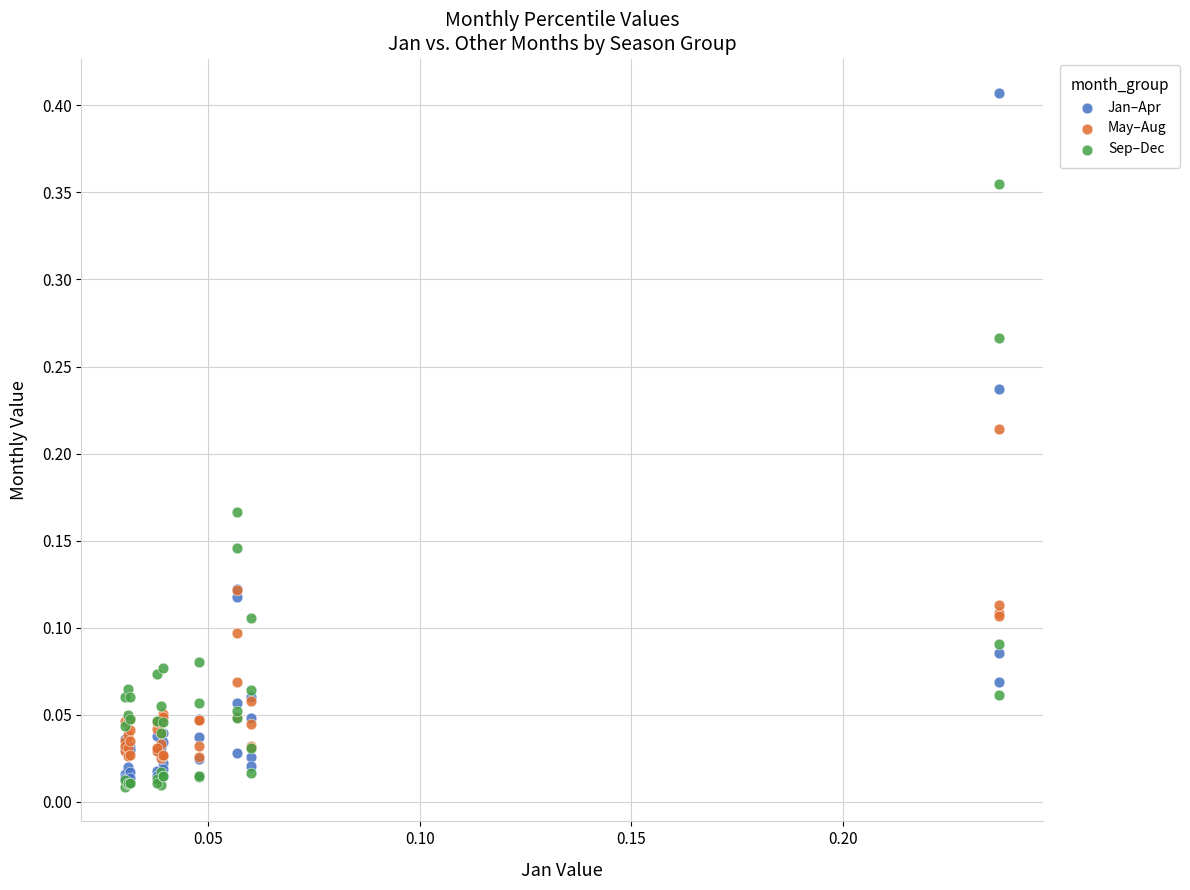

Which series contains the highest Y value?

Jan–Apr